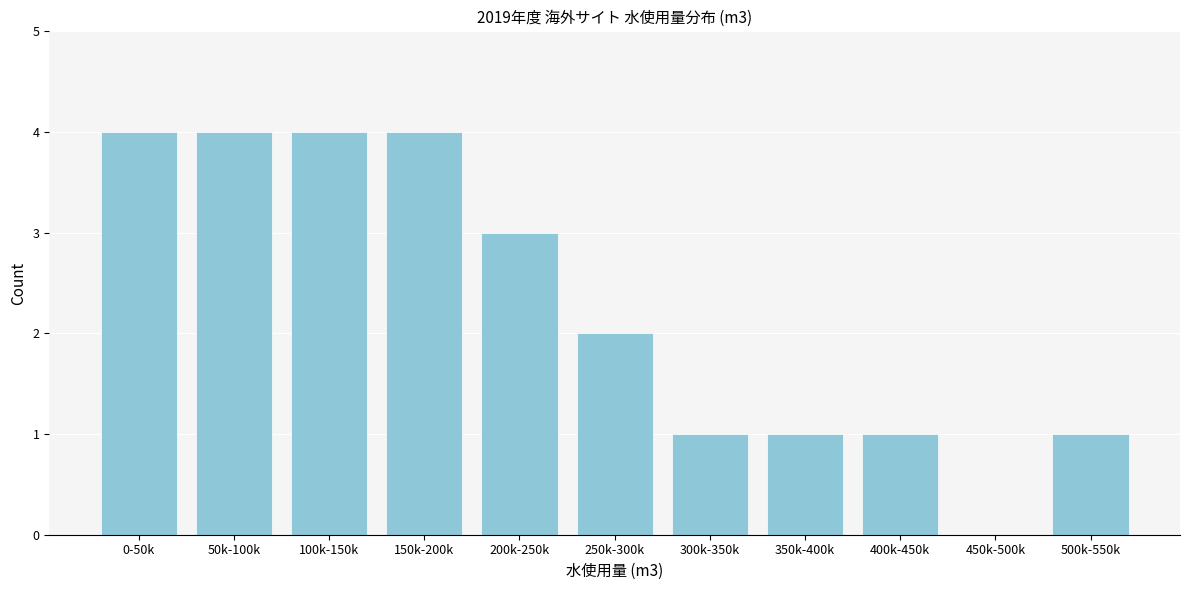

Reading left to right, what are all the values shown in this chart?

0-50k=4	50k-100k=4	100k-150k=4	150k-200k=4	200k-250k=3	250k-300k=2	300k-350k=1	350k-400k=1	400k-450k=1	450k-500k=0	500k-550k=1